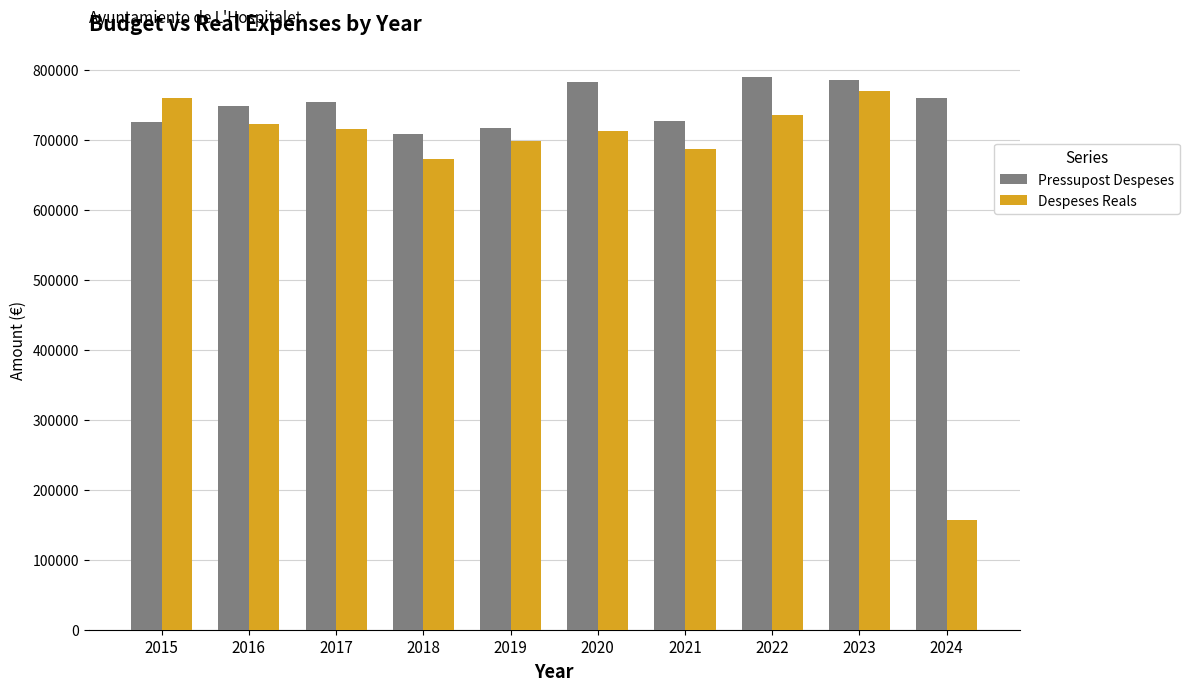

Rank the series by their average value, from highest to lowest.

Pressupost Despeses, Despeses Reals